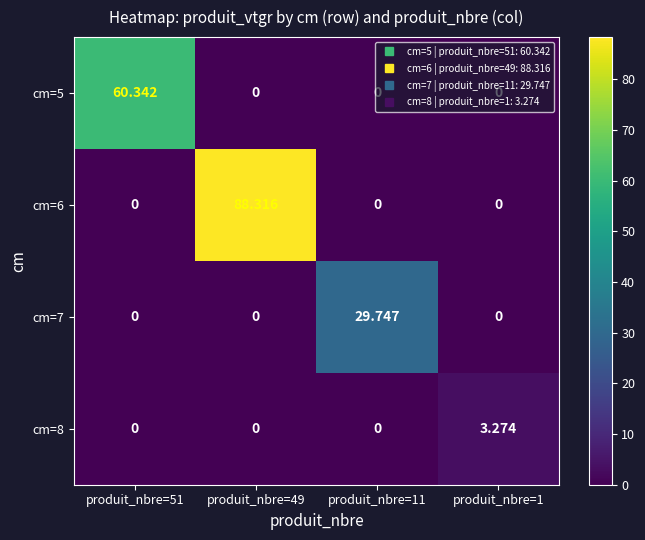

Which series has the widest spread of values?

cm=6